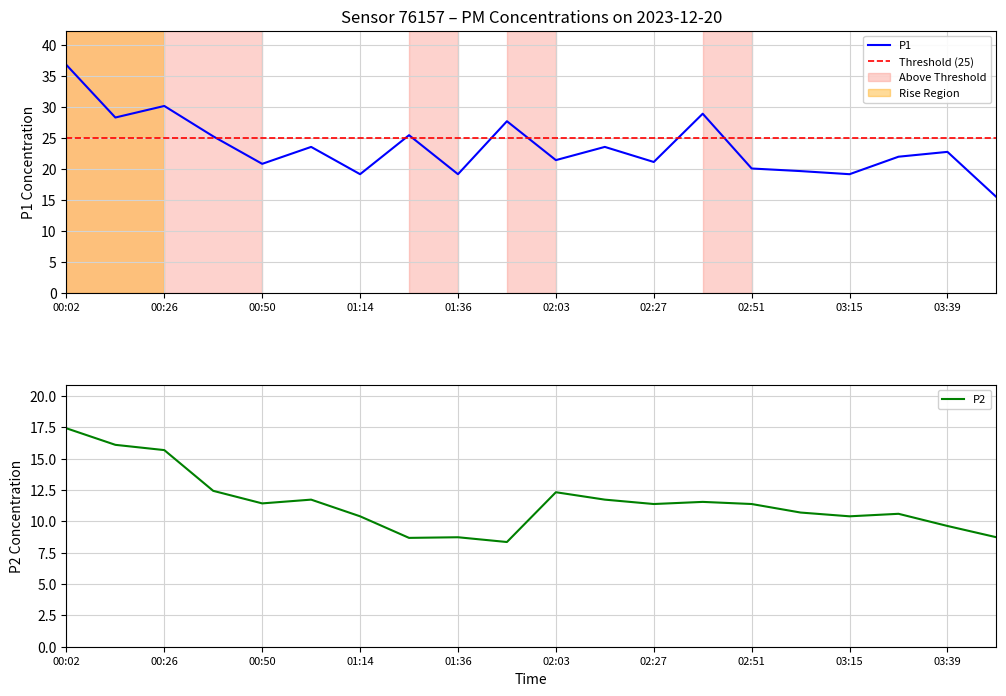

In P1, how many points are lower than both neighbors (excluding endpoints)?

7